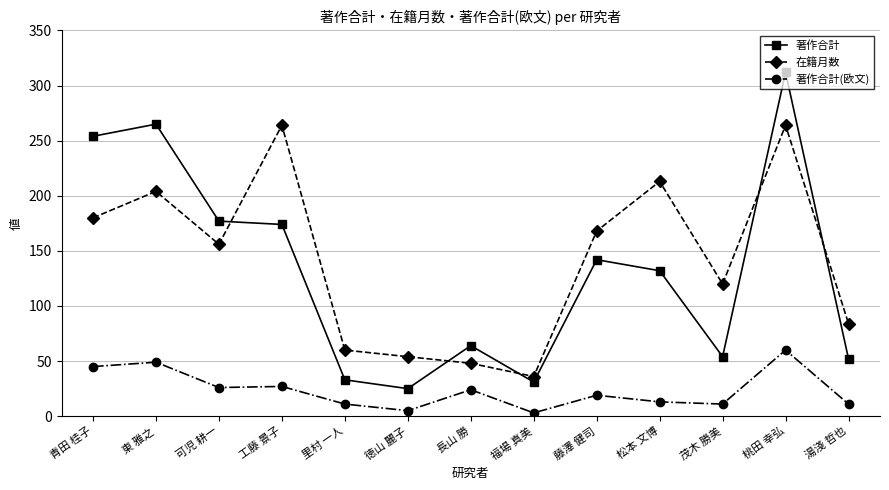

The value of 著作合計(欧文) at 徳山 麗子 is 5. True or false?

True